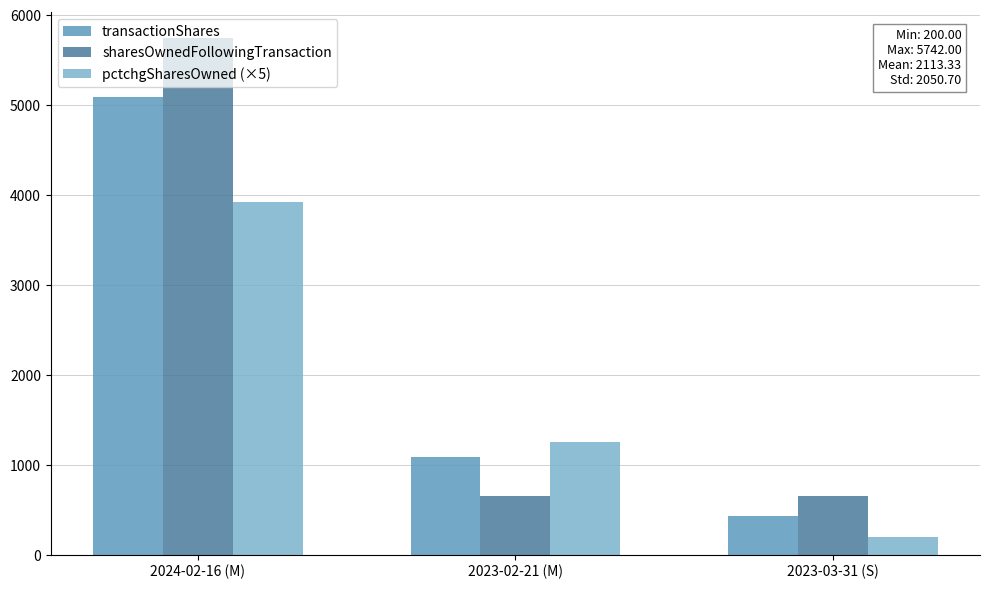

Reading left to right, extract all data points from this chart.

transactionShares: 5092	1081	435
sharesOwnedFollowingTransaction: 5742	650	650
pctchgSharesOwned (×5): 3915	1255	200